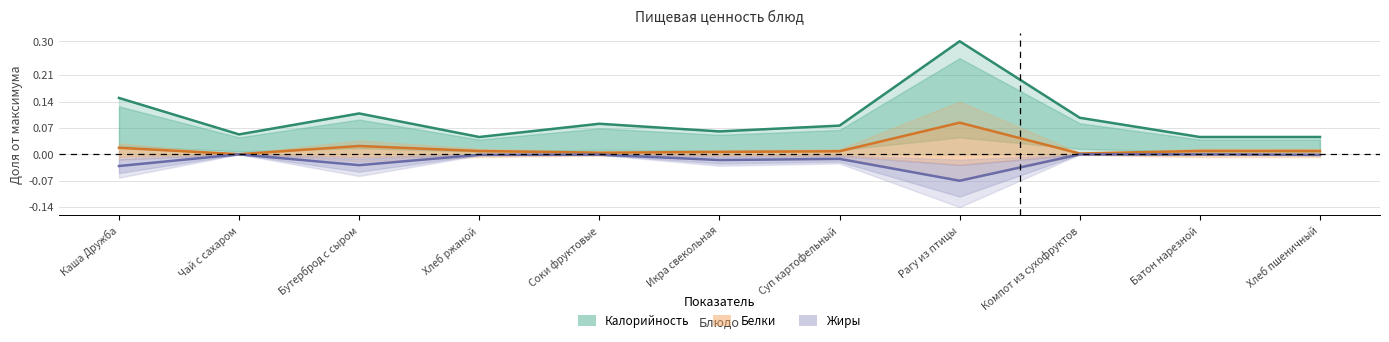

True or false: Калорийность and Жиры intersect in this chart.

False